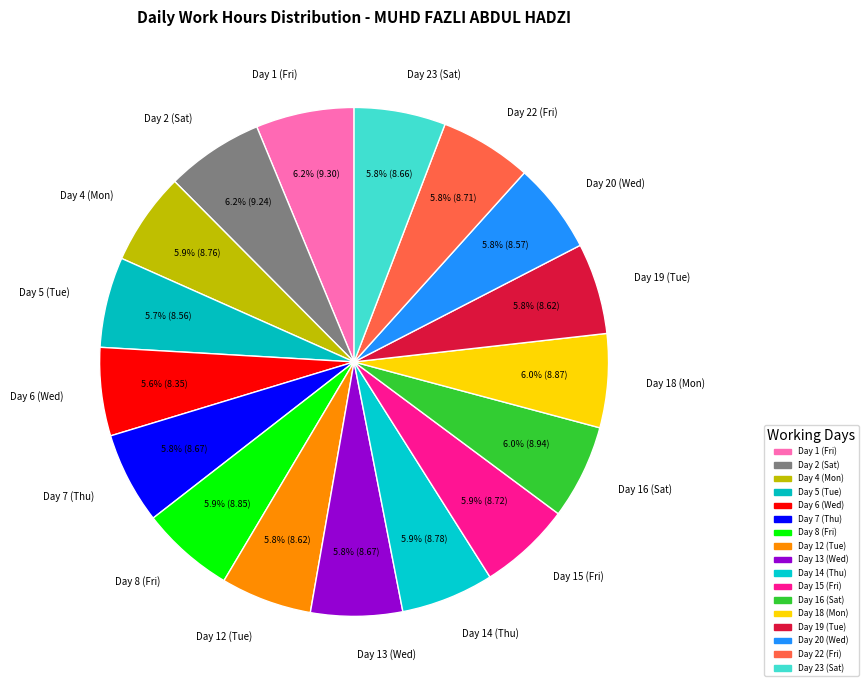

True or false: Day 23 (Sat) accounts for 6% of the total.

True